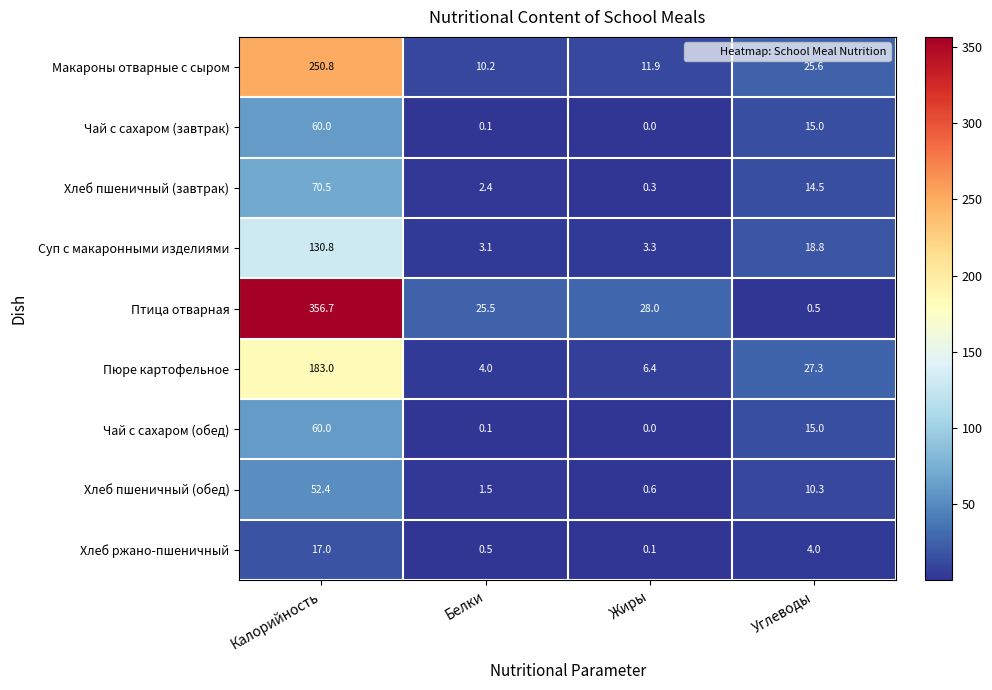

Read the Хлеб пшеничный (обед) value at Калорийность.

52.4